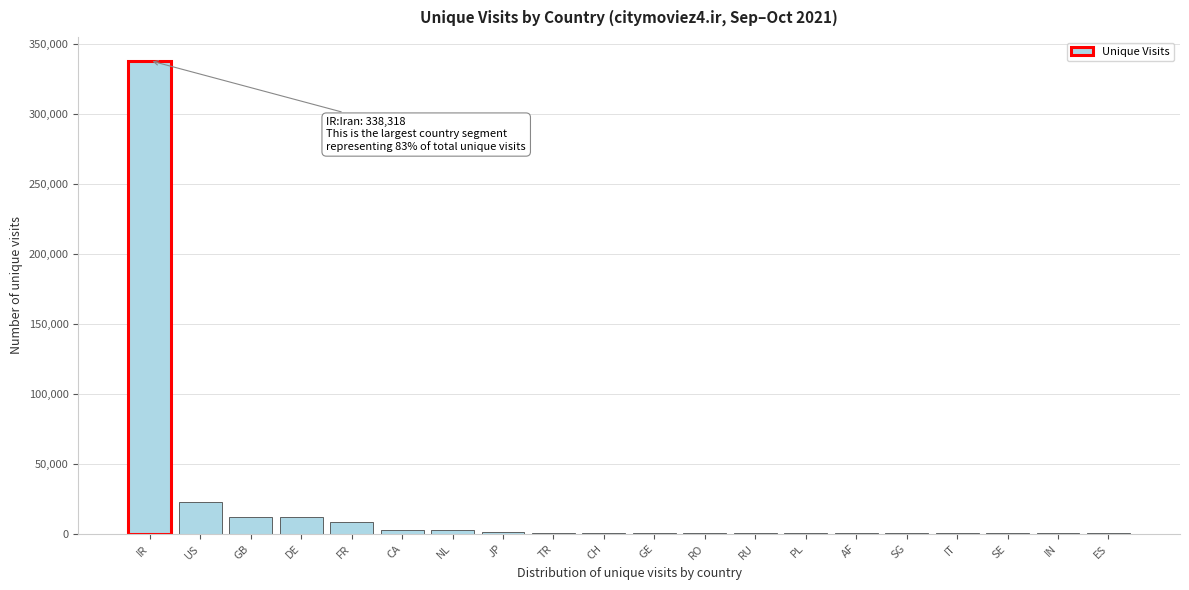

What is the sum of all values?

407179